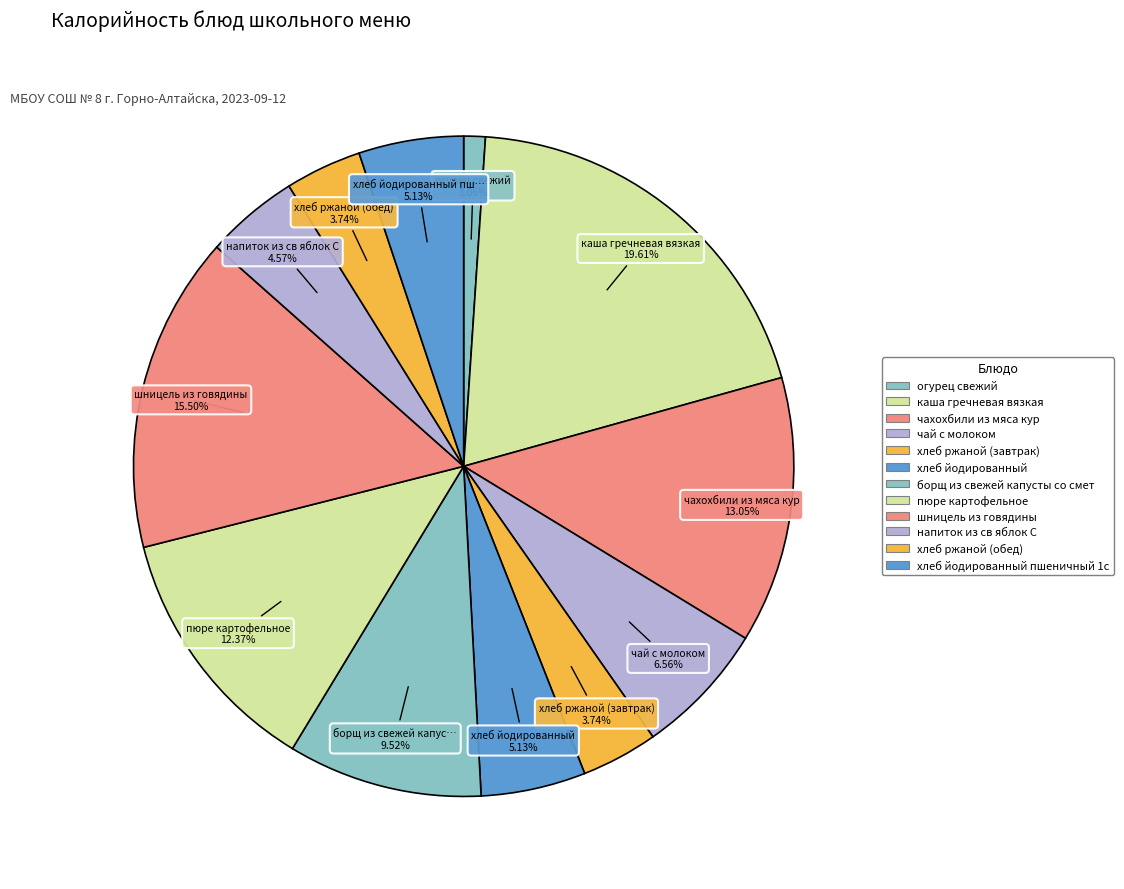

How many slices are in this pie chart?

12